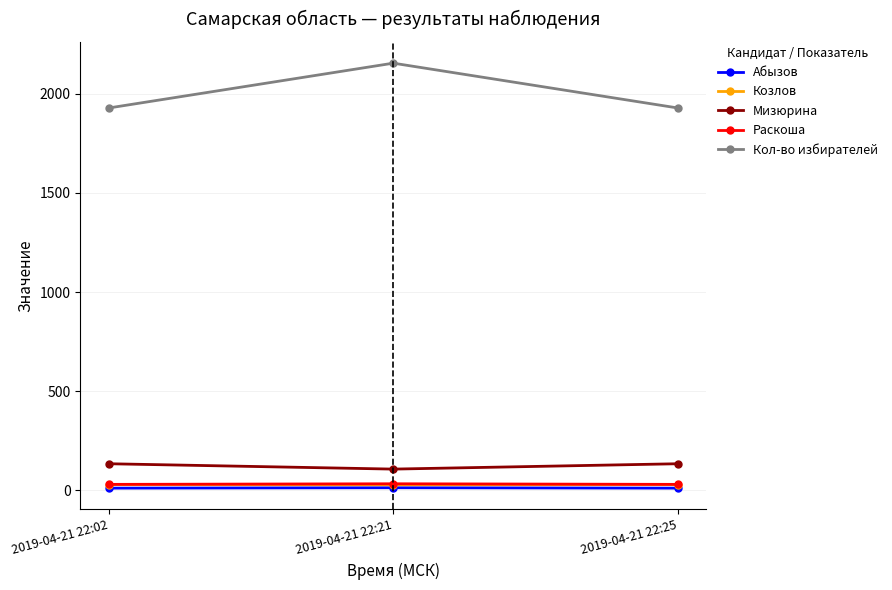

Is the value of Кол-во избирателей at 2019-04-21 22:02 greater than the value of Абызов at 2019-04-21 22:25?

Yes